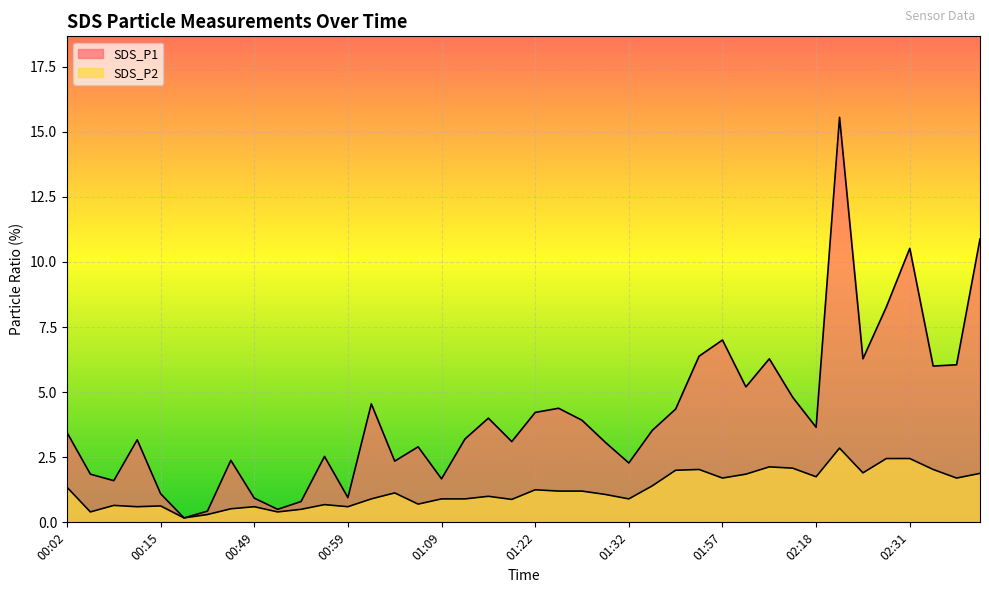

Rank the categories by SDS_P1 value from highest to lowest.

02:21, 02:39, 02:31, 02:29, 01:57, 01:54, 02:05, 02:26, 02:36, 02:34, 02:04, 02:16, 01:02, 01:24, 01:48, 01:22, 01:14, 01:27, 02:18, 01:35, 00:02, 01:11, 00:12, 01:19, 01:29, 01:06, 00:57, 00:47, 01:04, 01:32, 00:04, 01:09, 00:06, 00:15, 00:59, 00:49, 00:54, 00:52, 00:44, 00:42